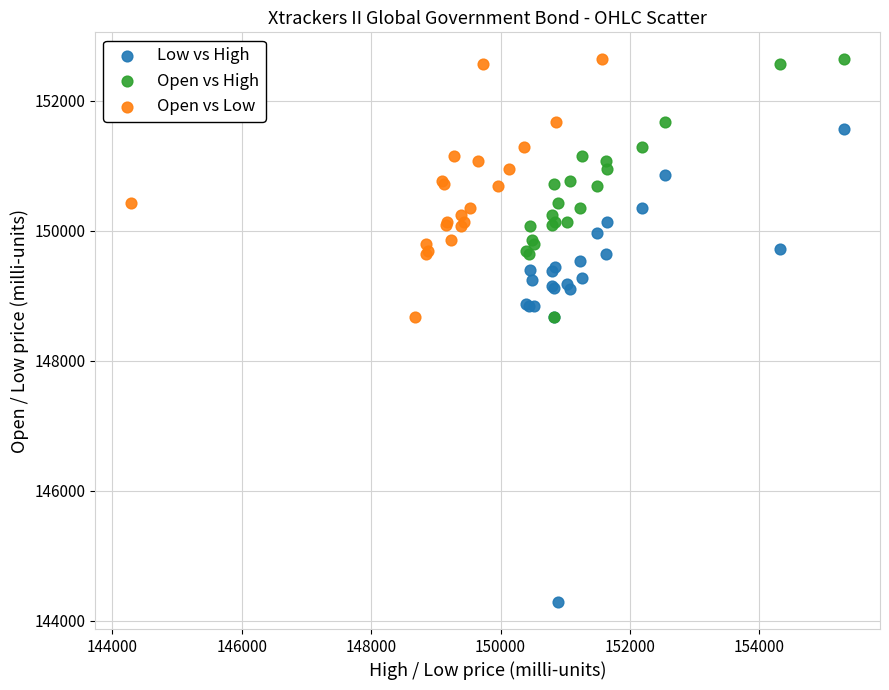

Which series reaches the minimum Y coordinate?

Low vs High